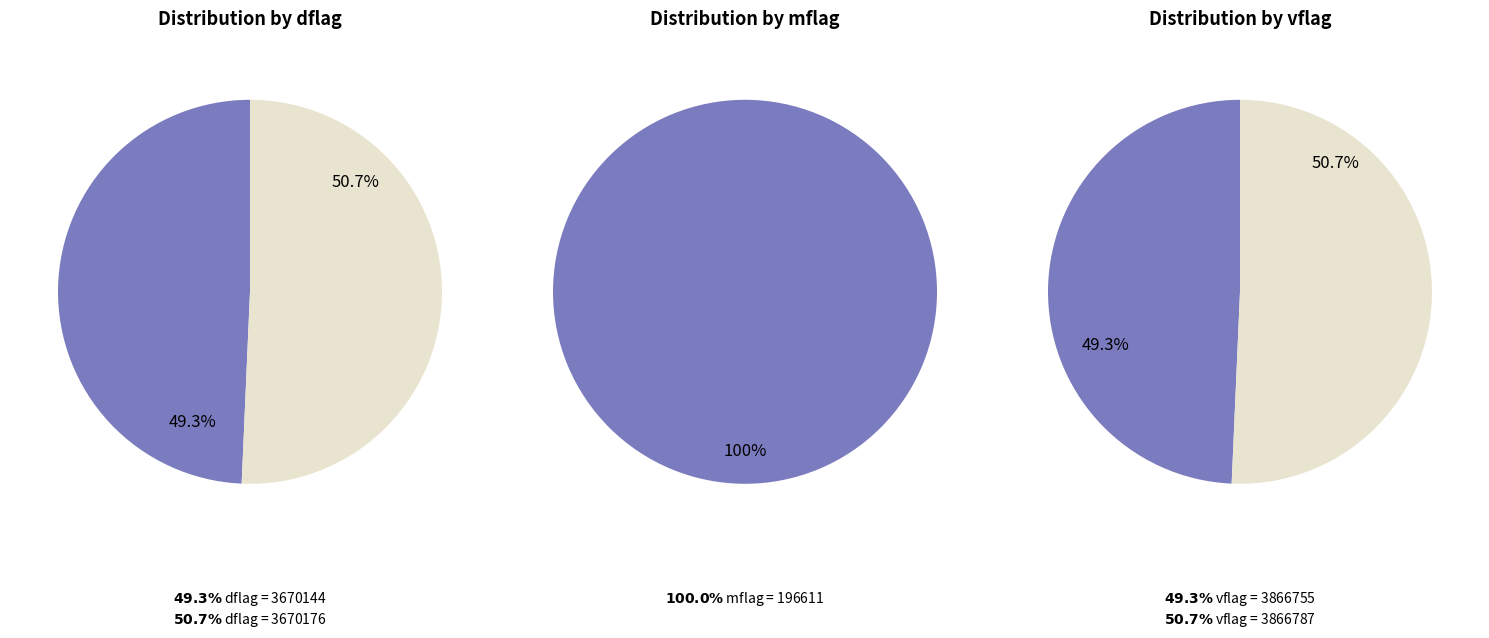

Does 3670176 represent more than half of the total?

Yes